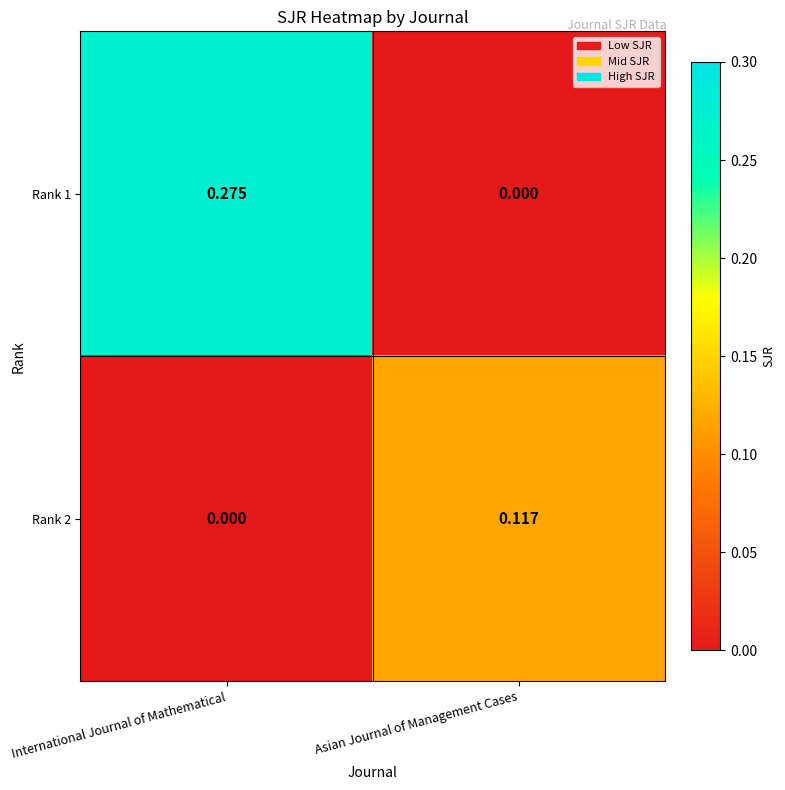

Where is Rank 2 nearest to the value 0?

International Journal of Mathematical